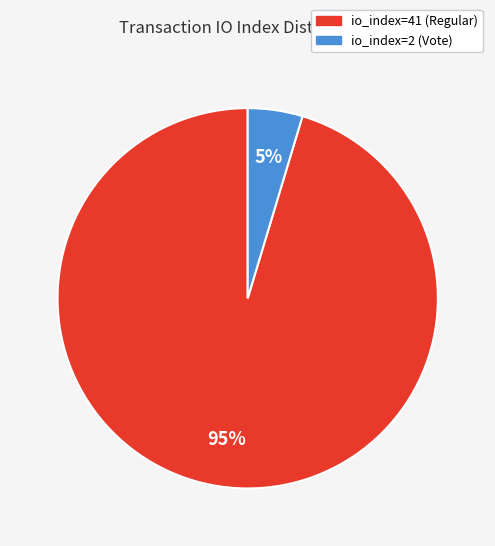

Which has a higher value, io_index=41 (Regular) or io_index=2 (Vote)?

io_index=41 (Regular)